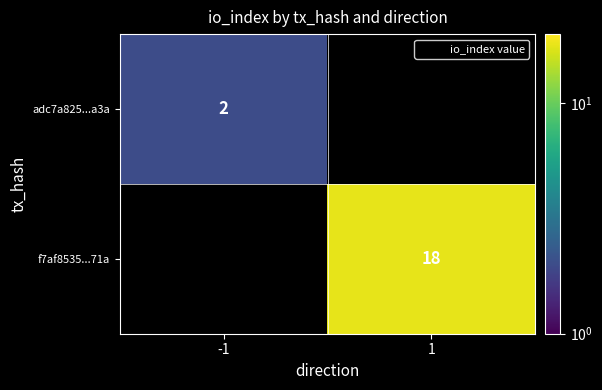

List the labels in order of adc7a825...a3a value, smallest first.

-1, 1